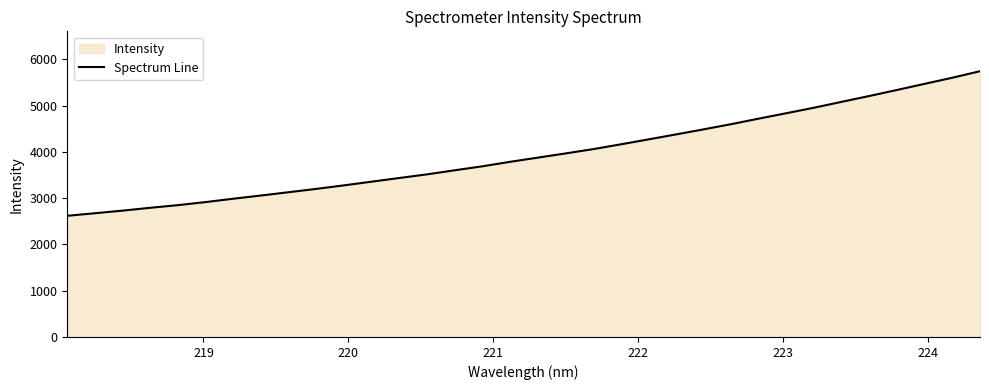

What is the maximum value shown in the chart?

5744.1